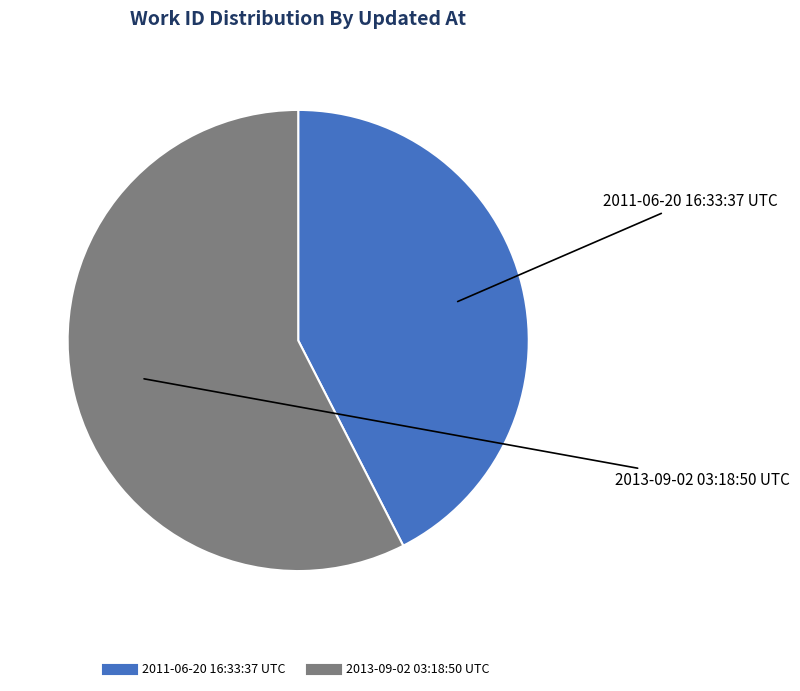

Which has a higher value, 2013-09-02 03:18:50 UTC or 2011-06-20 16:33:37 UTC?

2013-09-02 03:18:50 UTC